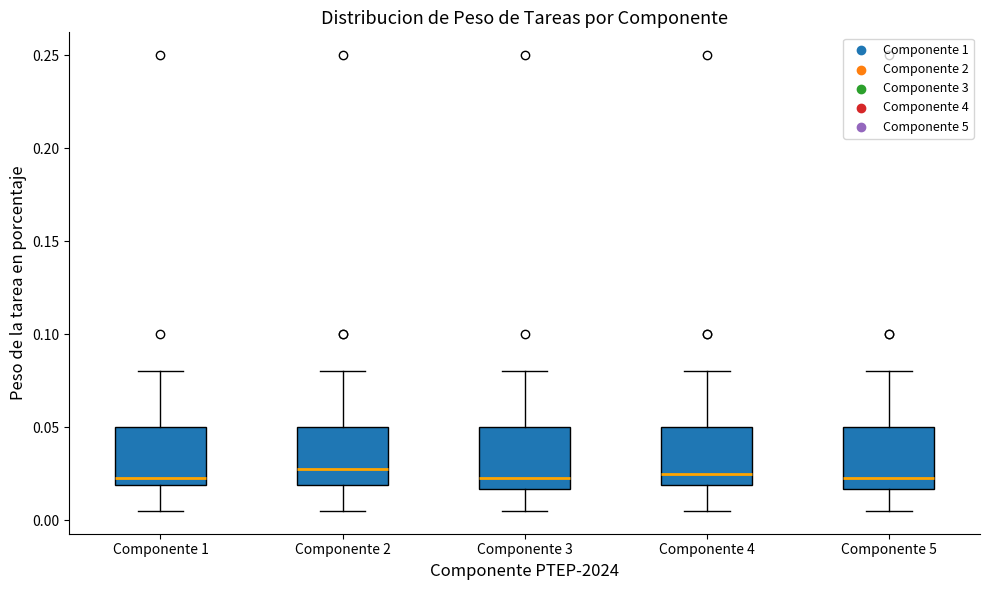

Reading left to right, transcribe this box plot: for each box, give where its median line is, the range the box spans, and where its two whiskers end, as read against the y-axis. The values are not printed on the chart, so give them approximately, as read against the axis.

Componente 1: median 0.025, box 0.020 to 0.050, whiskers 0.005 to 0.080
Componente 2: median 0.030, box 0.020 to 0.050, whiskers 0.005 to 0.080
Componente 3: median 0.025, box 0.015 to 0.050, whiskers 0.005 to 0.080
Componente 4: median 0.025, box 0.020 to 0.050, whiskers 0.005 to 0.080
Componente 5: median 0.025, box 0.015 to 0.050, whiskers 0.005 to 0.080